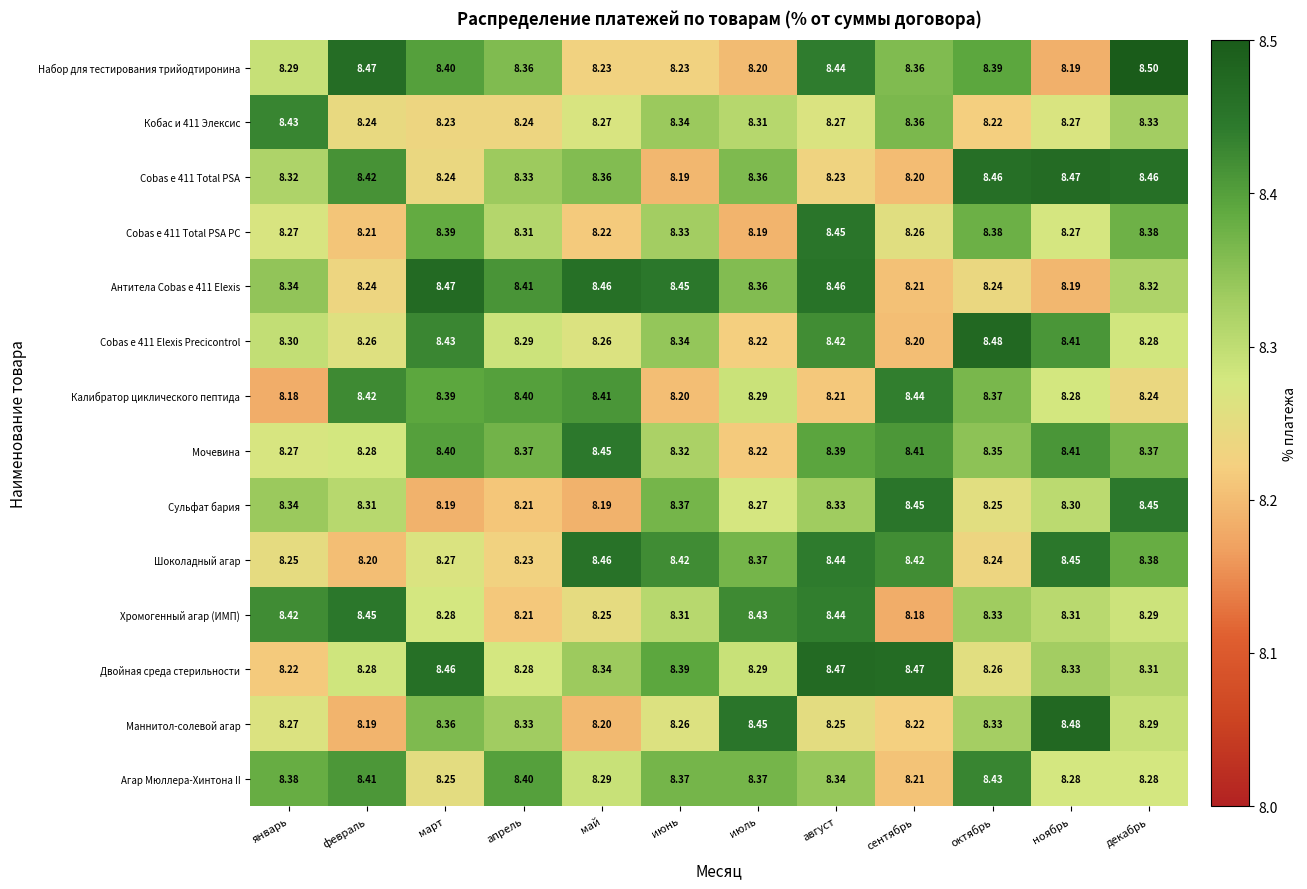

Which series changed the most between апрель and октябрь?

Cobas e 411 Elexis Precicontrol